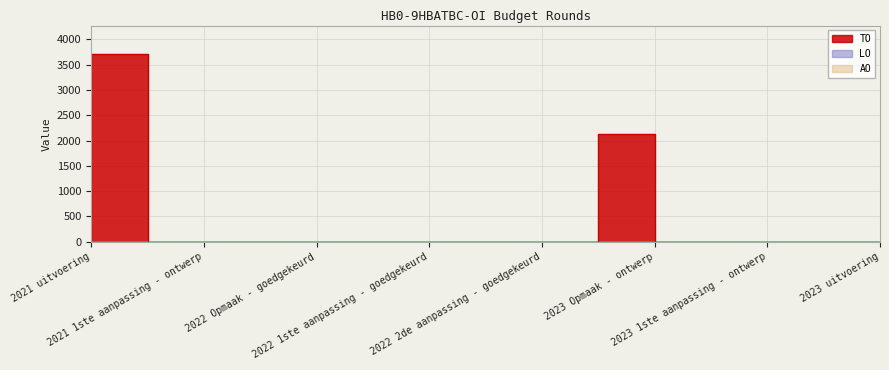

Is it true that TO equals 0 at 2023 1ste aanpassing - ontwerp?

True